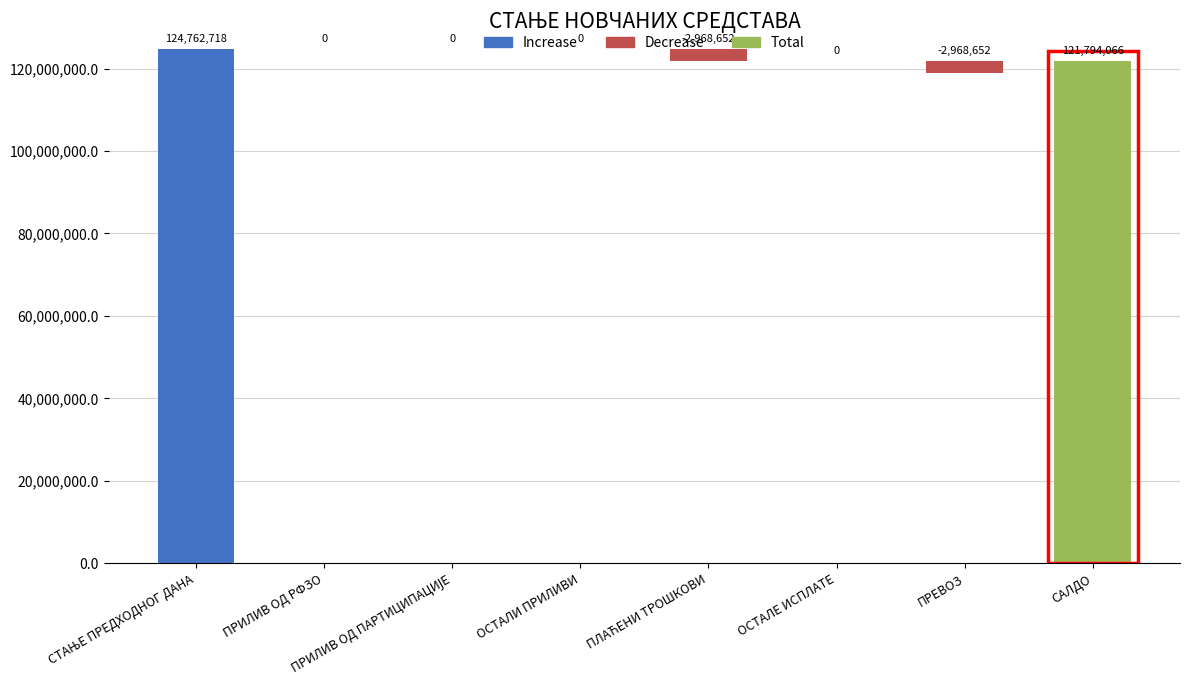

What is the label of the 2nd bar from the left?

ПРИЛИВ ОД РФЗО